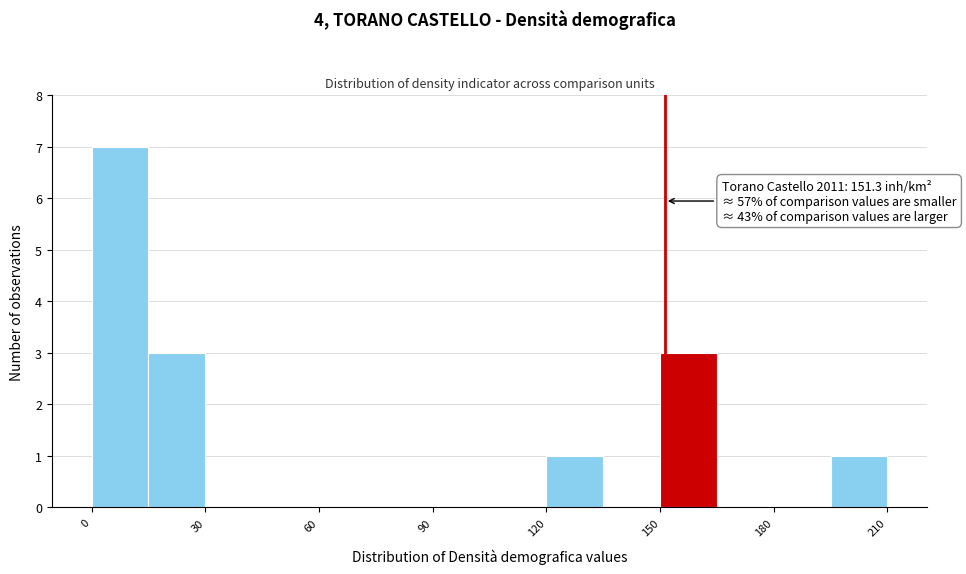

Around what value on the x-axis is the tallest bar? Give the approximate position of its centre, as read against the axis.

10